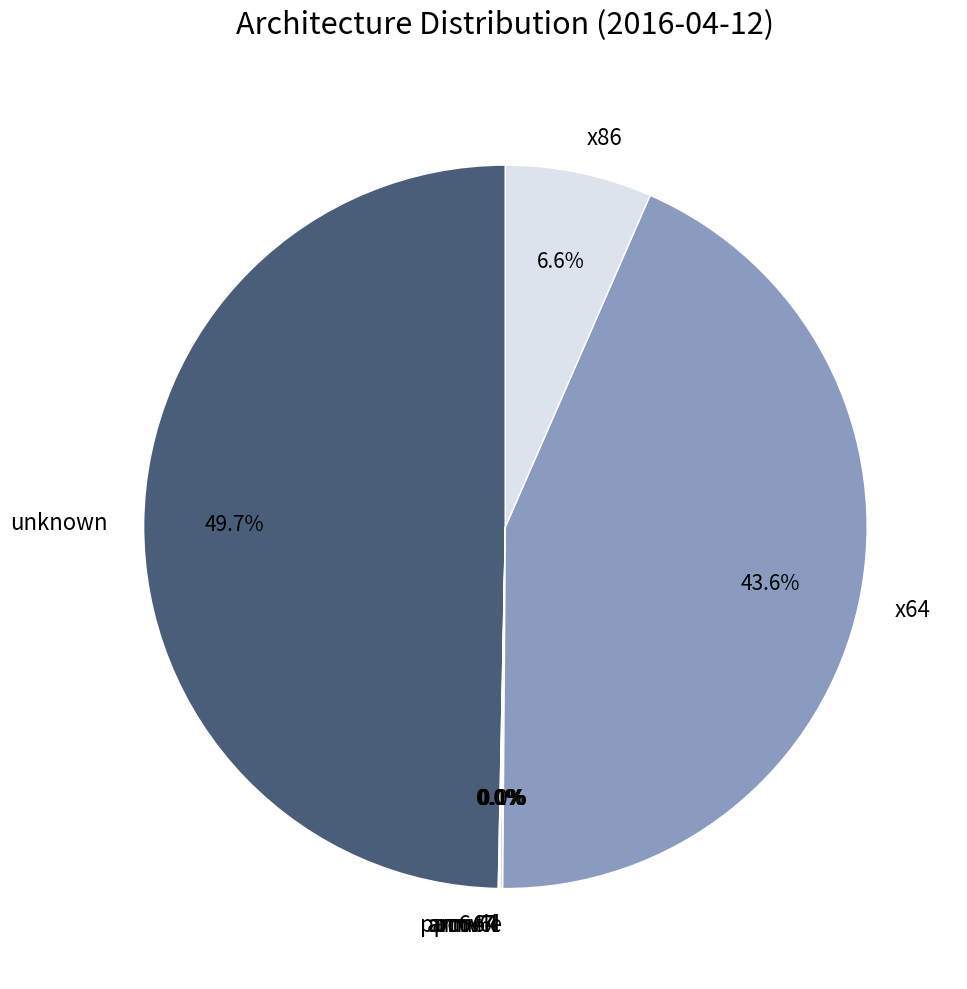

Which slice is the largest?

unknown